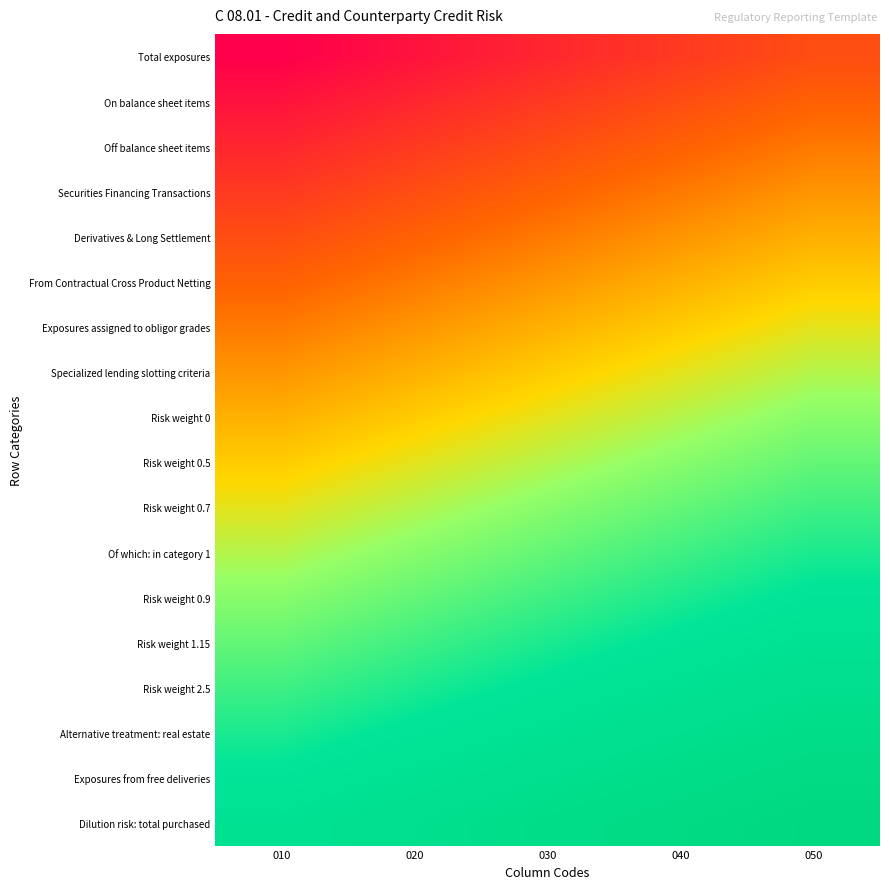

Reading left to right, what are all the values shown in this chart?

Total exposures: 010=10	020=20	030=30	040=40	050=50
On balance sheet items: 010=20	020=30	030=40	040=50	050=60
Off balance sheet items: 010=30	020=40	030=50	040=60	050=70
Securities Financing Transactions: 010=40	020=50	030=60	040=70	050=80
Derivatives & Long Settlement: 010=50	020=60	030=70	040=80	050=90
From Contractual Cross Product Netting: 010=60	020=70	030=80	040=90	050=100
Exposures assigned to obligor grades: 010=70	020=80	030=90	040=100	050=110
Specialized lending slotting criteria: 010=80	020=90	030=100	040=110	050=120
Risk weight 0: 010=90	020=100	030=110	040=120	050=130
Risk weight 0.5: 010=100	020=110	030=120	040=130	050=140
Risk weight 0.7: 010=110	020=120	030=130	040=140	050=150
Of which: in category 1: 010=120	020=130	030=140	040=150	050=160
Risk weight 0.9: 010=130	020=140	030=150	040=160	050=170
Risk weight 1.15: 010=140	020=150	030=160	040=170	050=180
Risk weight 2.5: 010=150	020=160	030=170	040=180	050=190
Alternative treatment: real estate: 010=160	020=170	030=180	040=190	050=200
Exposures from free deliveries: 010=170	020=180	030=190	040=200	050=210
Dilution risk: total purchased: 010=180	020=190	030=200	040=210	050=220